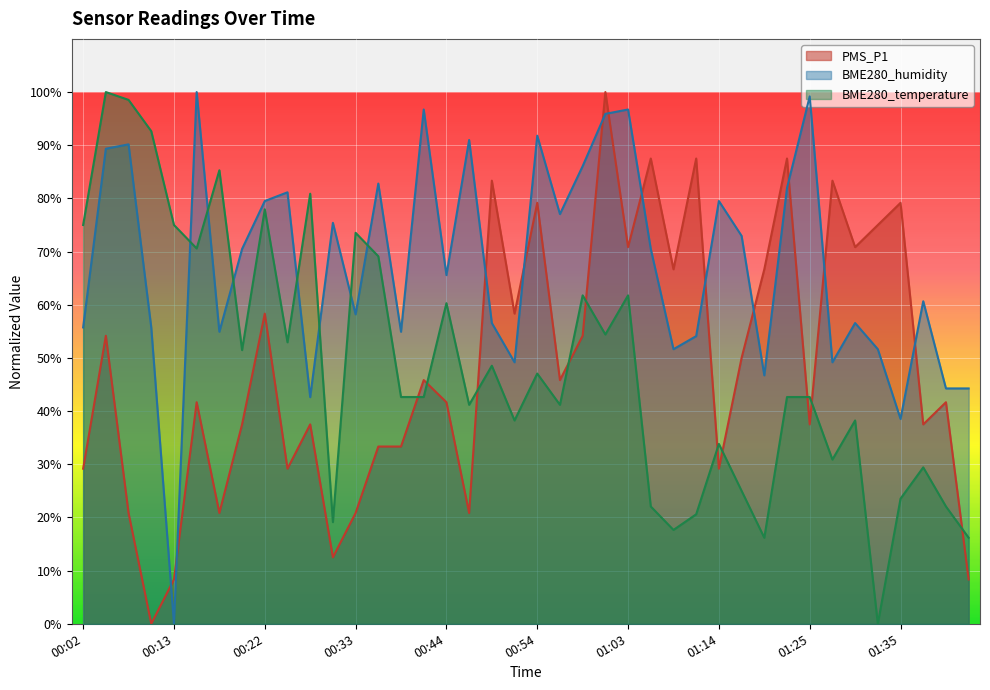

Which series has the largest total across all categories?

BME280_humidity